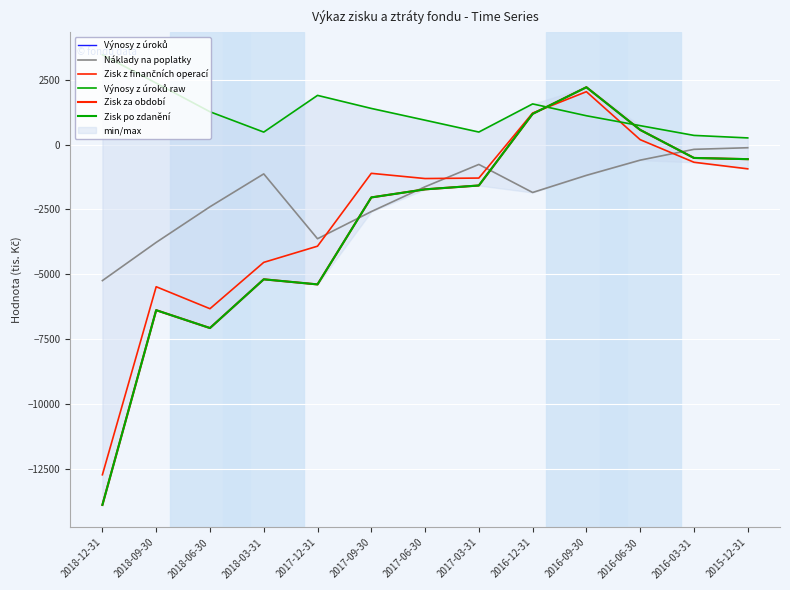

Reading left to right, transcribe all the data shown in this chart.

Výnosy z úroků: 2018-12-31=-13892.6	2018-09-30=-6386.2	2018-06-30=-7074.7	2018-03-31=-5196.4	2017-12-31=-5392.5	2017-09-30=-2039.7	2017-06-30=-1727.8	2017-03-31=-1579.0	2016-12-31=1181.7	2016-09-30=2208.8	2016-06-30=564.2	2016-03-31=-517.6	2015-12-31=-564.2
Náklady na poplatky: 2018-12-31=-5246.2	2018-09-30=-3773.1	2018-06-30=-2399.5	2018-03-31=-1132.2	2017-12-31=-3632.7	2017-09-30=-2585.4	2017-06-30=-1628.2	2017-03-31=-767.2	2016-12-31=-1848.8	2016-09-30=-1188.5	2016-06-30=-602.1	2016-03-31=-185.8	2015-12-31=-123.7
Zisk z finančních operací: 2018-12-31=-12730.9	2018-09-30=-5482.2	2018-06-30=-6329.3	2018-03-31=-4543.2	2017-12-31=-3918.9	2017-09-30=-1110.5	2017-06-30=-1311.6	2017-03-31=-1292.9	2016-12-31=1213.5	2016-09-30=2036.6	2016-06-30=187.1	2016-03-31=-683.7	2015-12-31=-936.8
Výnosy z úroků raw: 2018-12-31=3460.4	2018-09-30=2367.3	2018-06-30=1263.2	2018-03-31=479.1	2017-12-31=1894.4	2017-09-30=1391.6	2017-06-30=938.2	2017-03-31=481.1	2016-12-31=1565.5	2016-09-30=1109.1	2016-06-30=727.5	2016-03-31=351.9	2015-12-31=254.8
Zisk za období: 2018-12-31=-13892.6	2018-09-30=-6386.2	2018-06-30=-7074.7	2018-03-31=-5196.4	2017-12-31=-5392.5	2017-09-30=-2039.7	2017-06-30=-1727.8	2017-03-31=-1579.0	2016-12-31=1181.7	2016-09-30=2208.8	2016-06-30=564.2	2016-03-31=-517.6	2015-12-31=-564.2
Zisk po zdanění: 2018-12-31=-13892.6	2018-09-30=-6386.2	2018-06-30=-7074.7	2018-03-31=-5196.4	2017-12-31=-5392.5	2017-09-30=-2039.7	2017-06-30=-1727.8	2017-03-31=-1579.0	2016-12-31=1181.7	2016-09-30=2208.8	2016-06-30=564.2	2016-03-31=-517.6	2015-12-31=-564.2